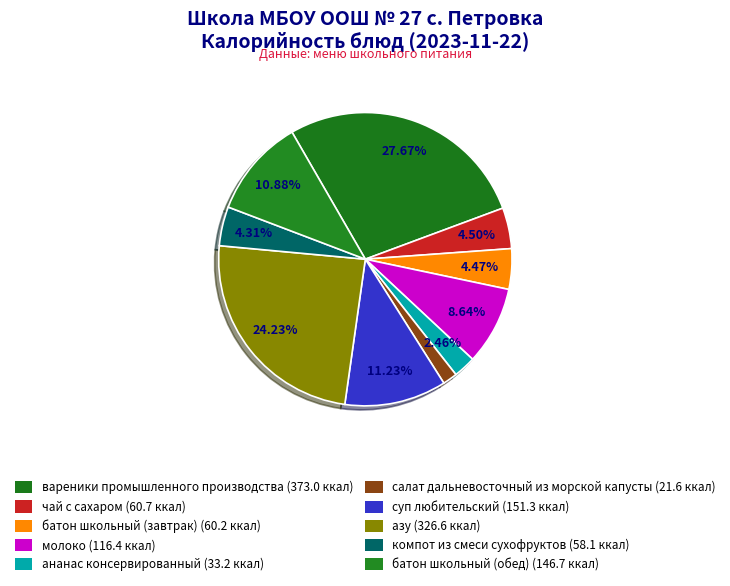

Is суп любительский the majority of the pie?

No